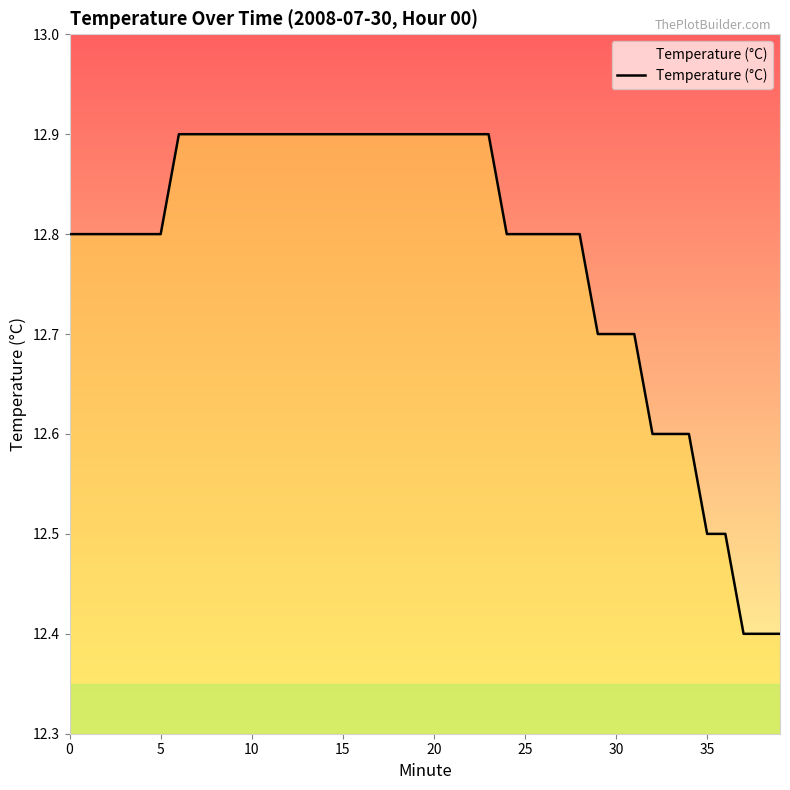

What is the sum of all values?

511.1